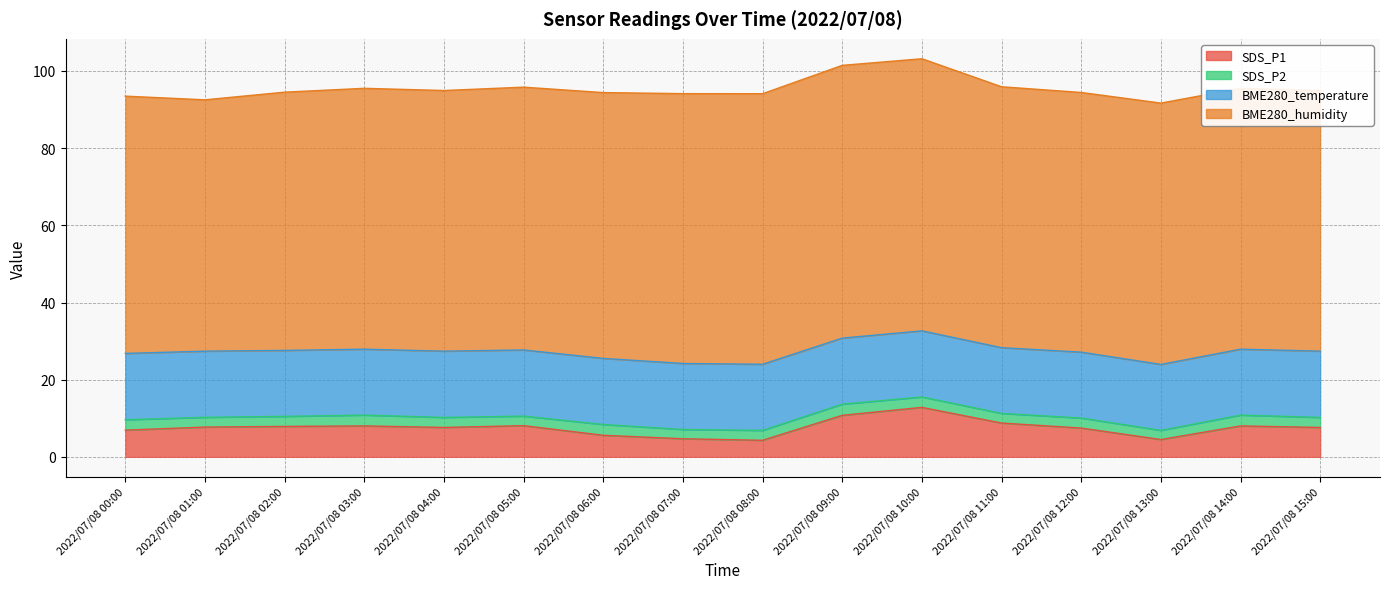

Is it true that BME280_humidity equals 97.5 at 2022/07/08 01:00?

False